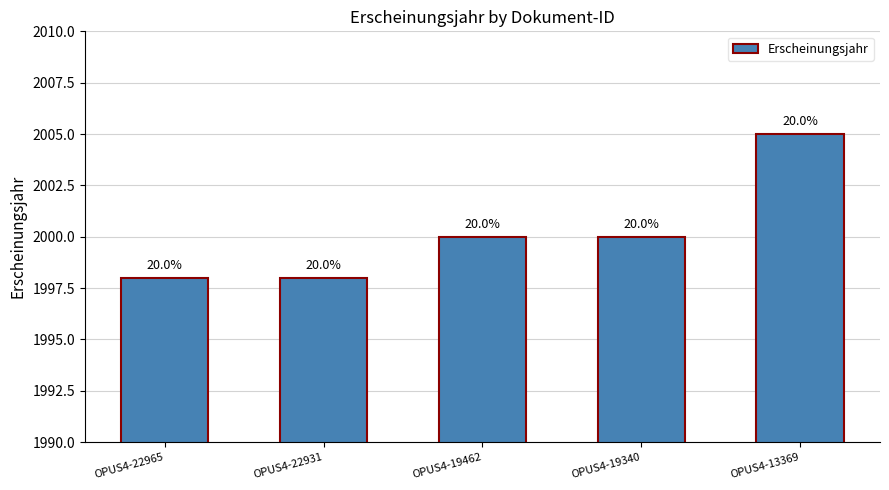

What is the difference between the values at OPUS4-13369 and OPUS4-22931?

7